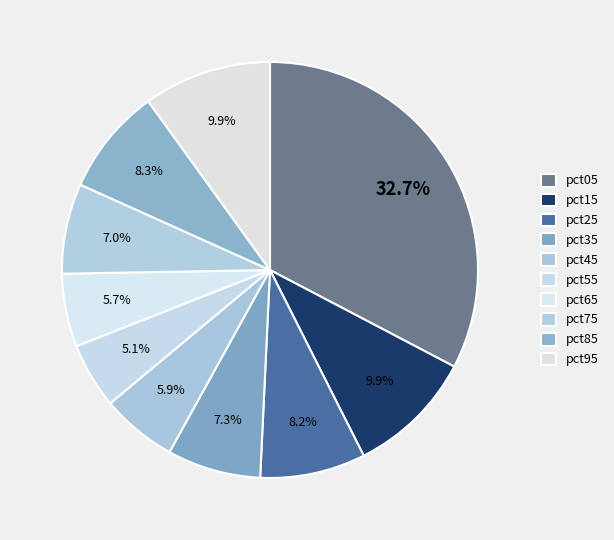

What is the total percentage of pct25 and pct85?

16.5%